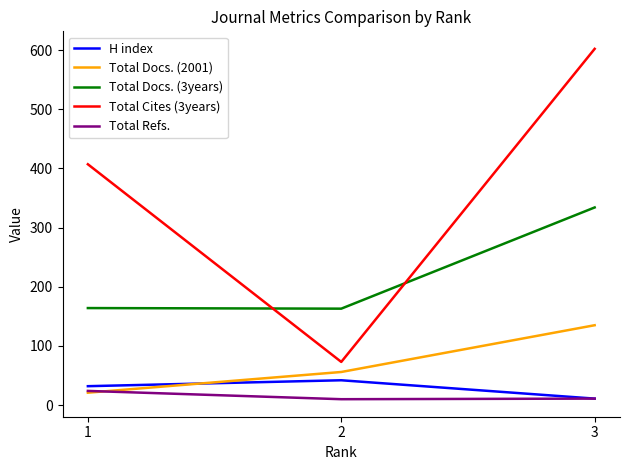

What is the highest value of the Total Docs. (2001) series?

135